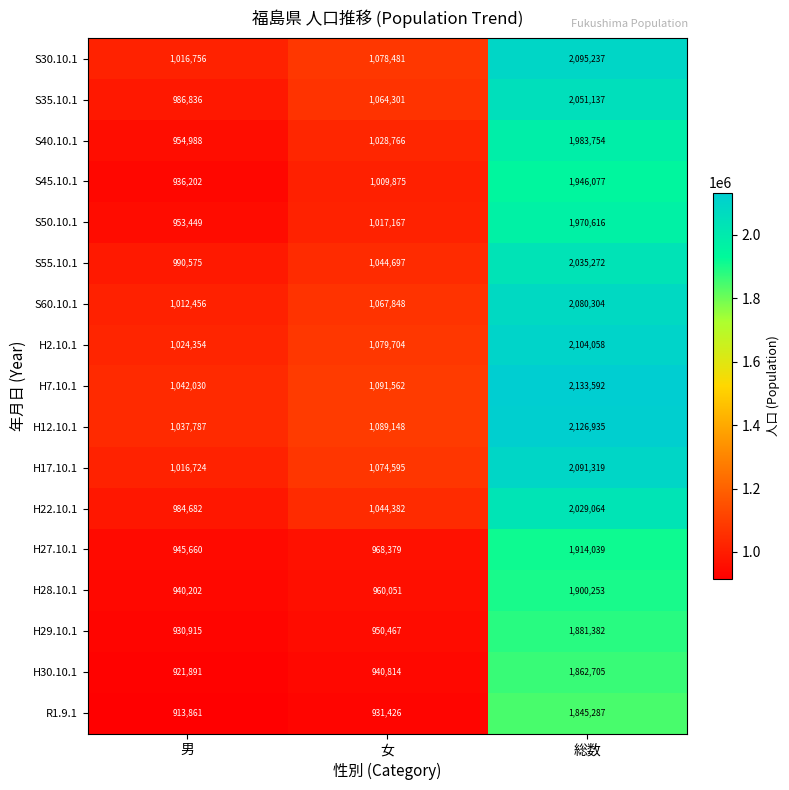

What is the spread (max minus min) of values at 総数?

288305